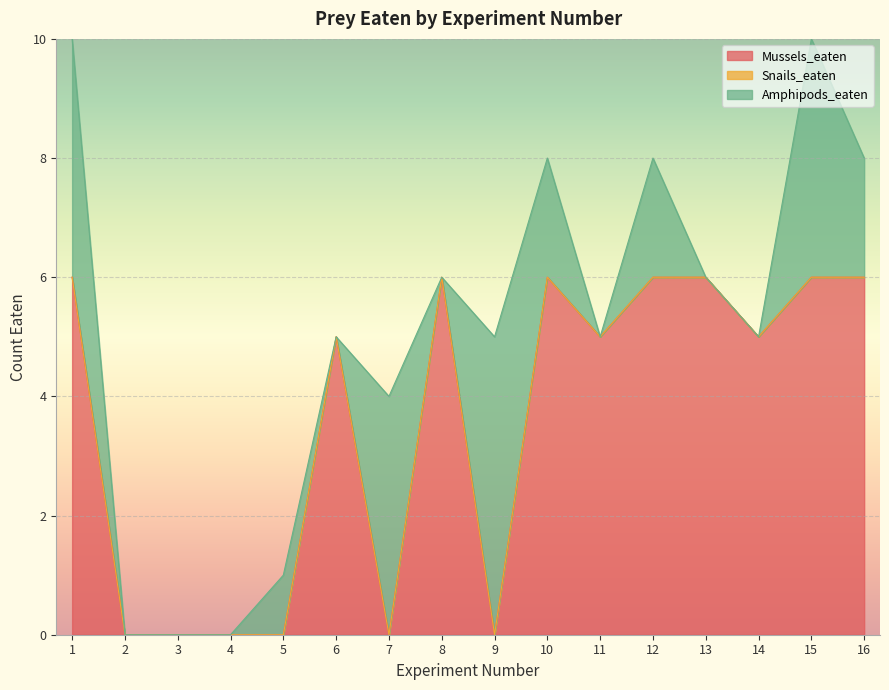

At which category is the sum across all series the highest?

1